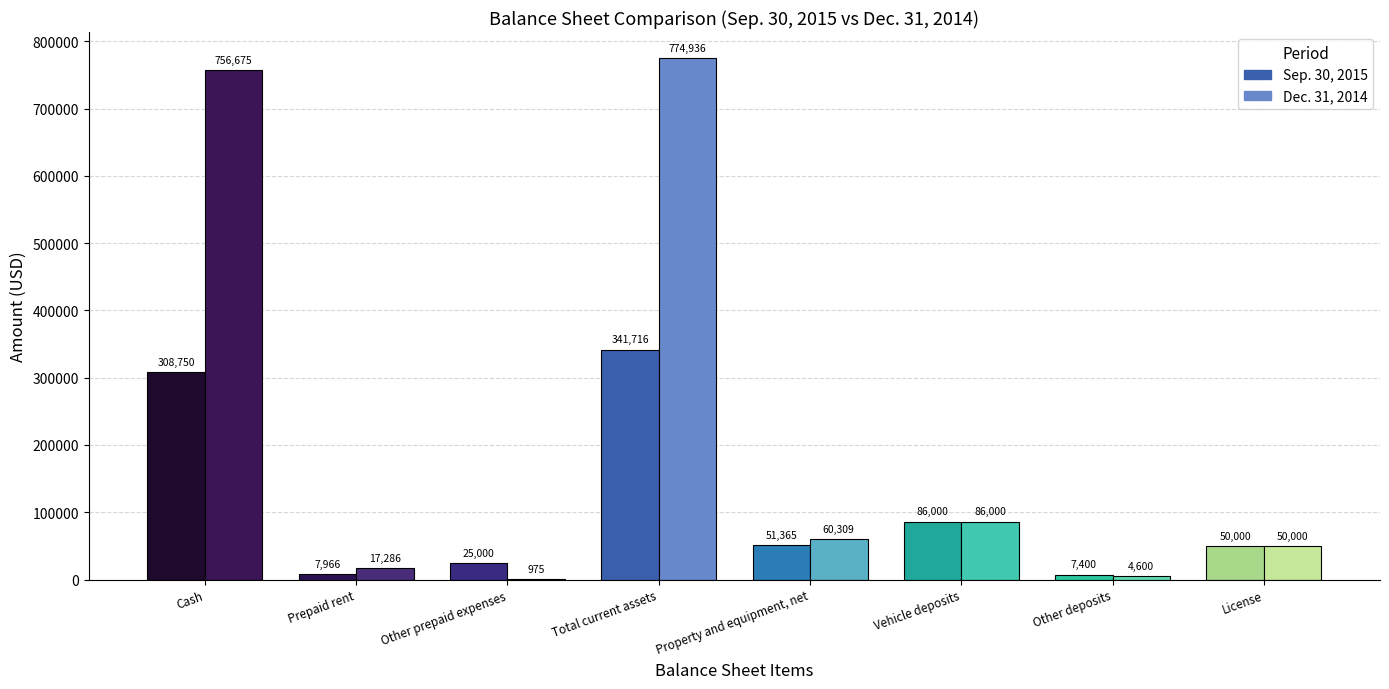

Reading left to right, what are all the values shown in this chart?

Sep. 30, 2015: Cash=308750	Prepaid rent=7966	Other prepaid expenses=25000	Total current assets=341716	Property and equipment, net=51365	Vehicle deposits=86000	Other deposits=7400	License=50000
Dec. 31, 2014: Cash=756675	Prepaid rent=17286	Other prepaid expenses=975	Total current assets=774936	Property and equipment, net=60309	Vehicle deposits=86000	Other deposits=4600	License=50000